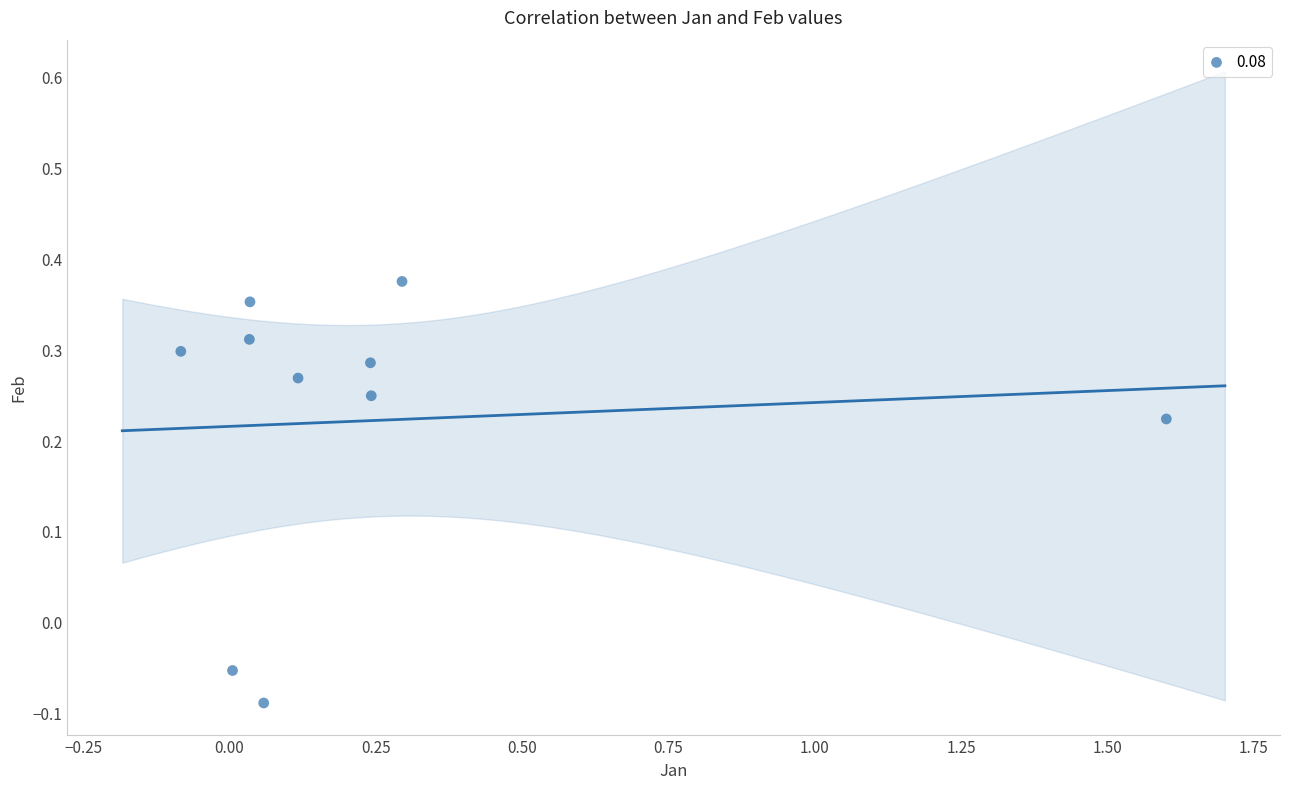

What is the range of Y values (max minus min)?

0.5